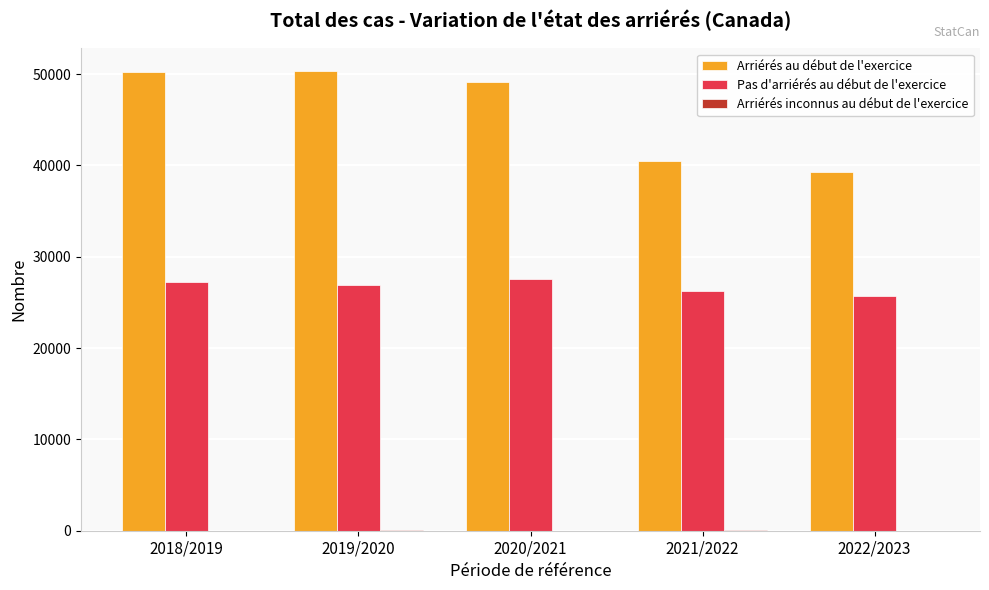

What is the sum of all Arriérés au début de l'exercice values?

229325